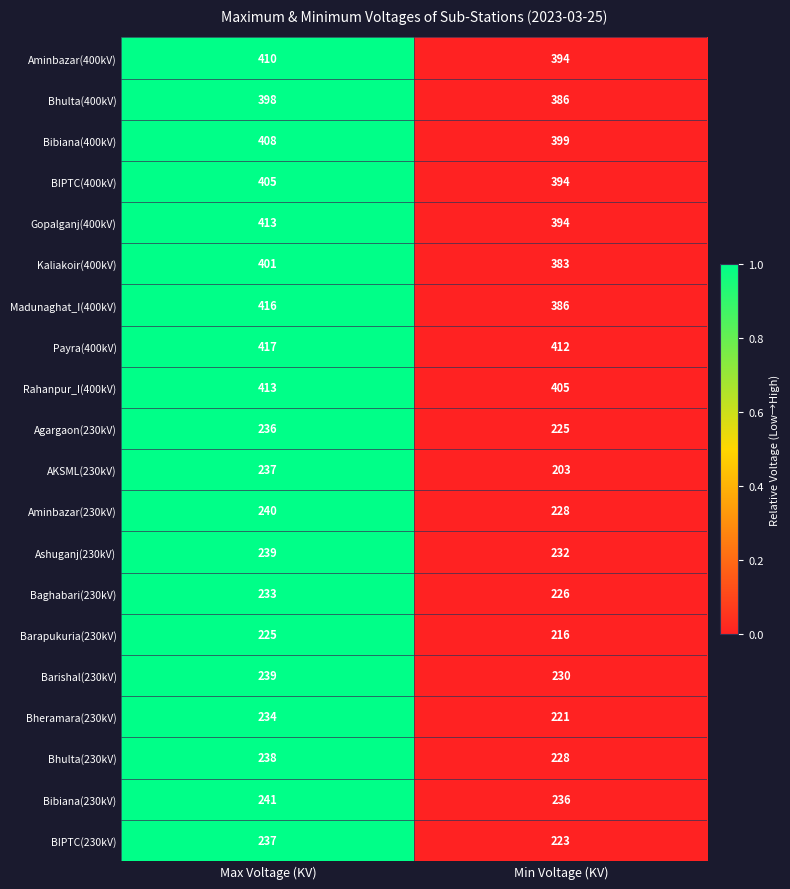

Is the value of Payra(400kV) at Max Voltage (KV) greater than the value of Aminbazar(230kV) at Max Voltage (KV)?

Yes